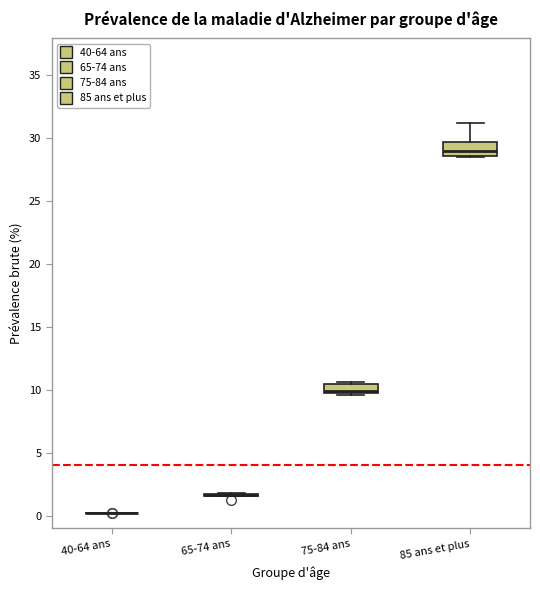

Where does the median line of the box for 75-84 ans sit on the y-axis? The values are not printed on the chart, so give them approximately, as read against the axis.

10.0